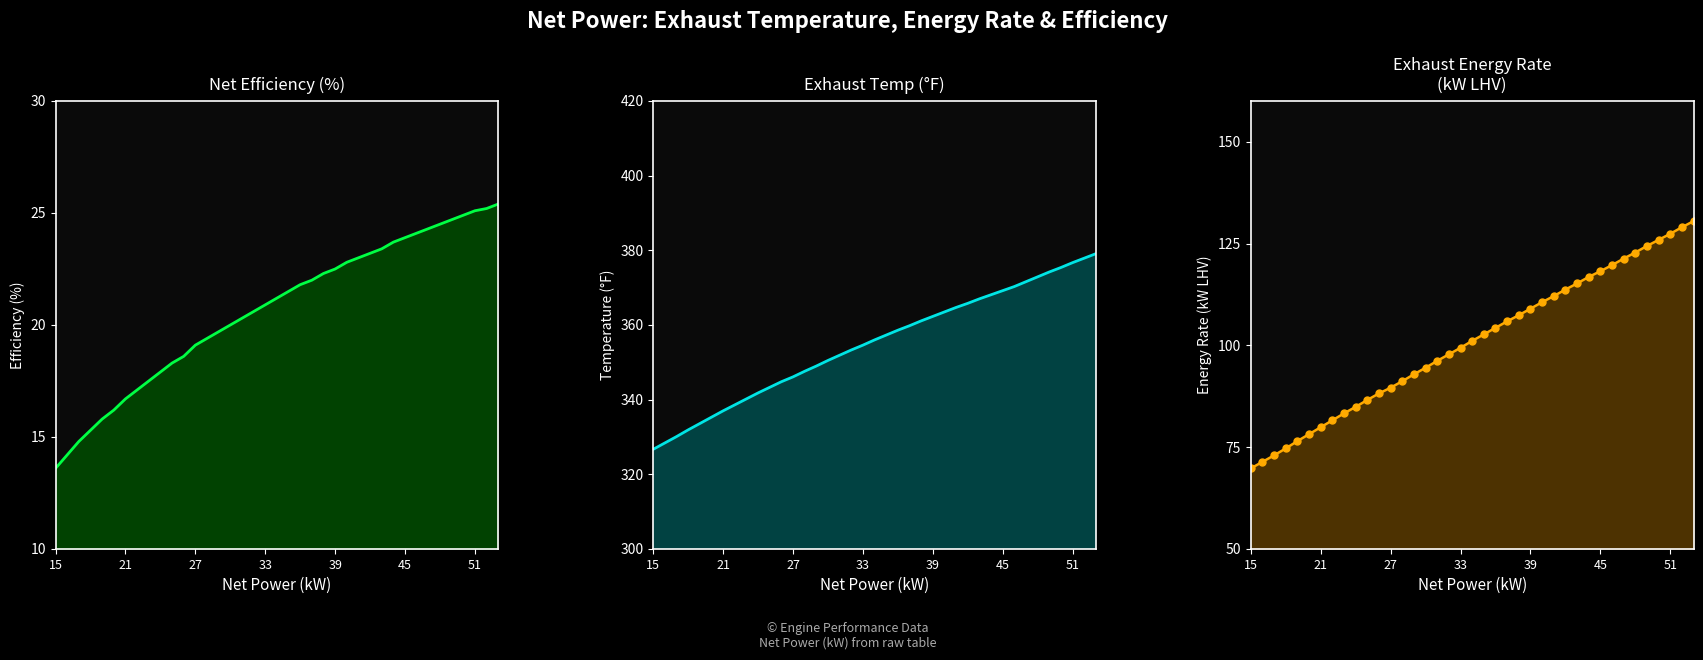

How many distinct data groups are displayed?

3